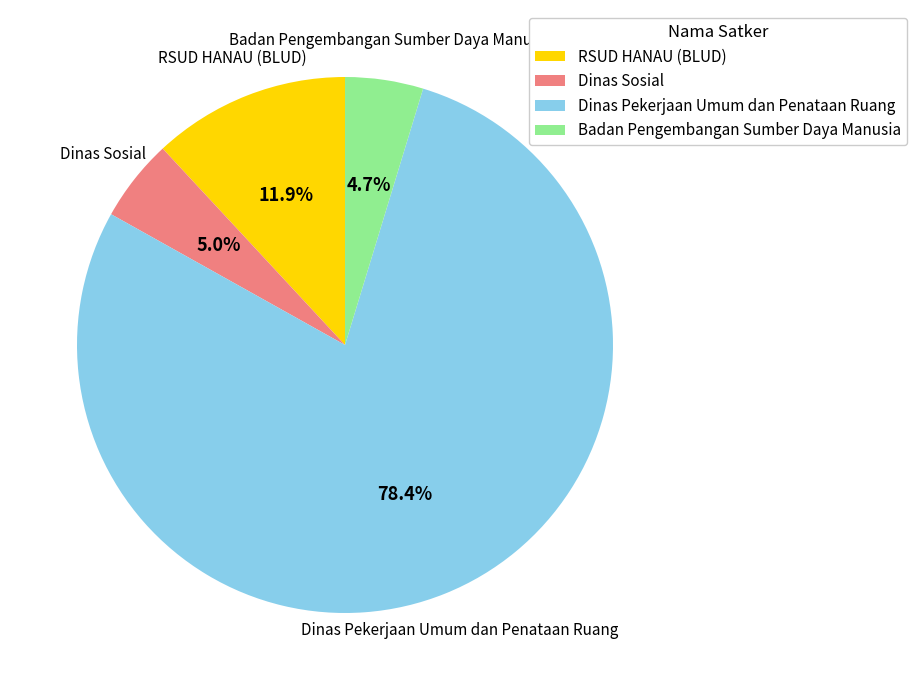

What is the majority slice?

Dinas Pekerjaan Umum dan Penataan Ruang